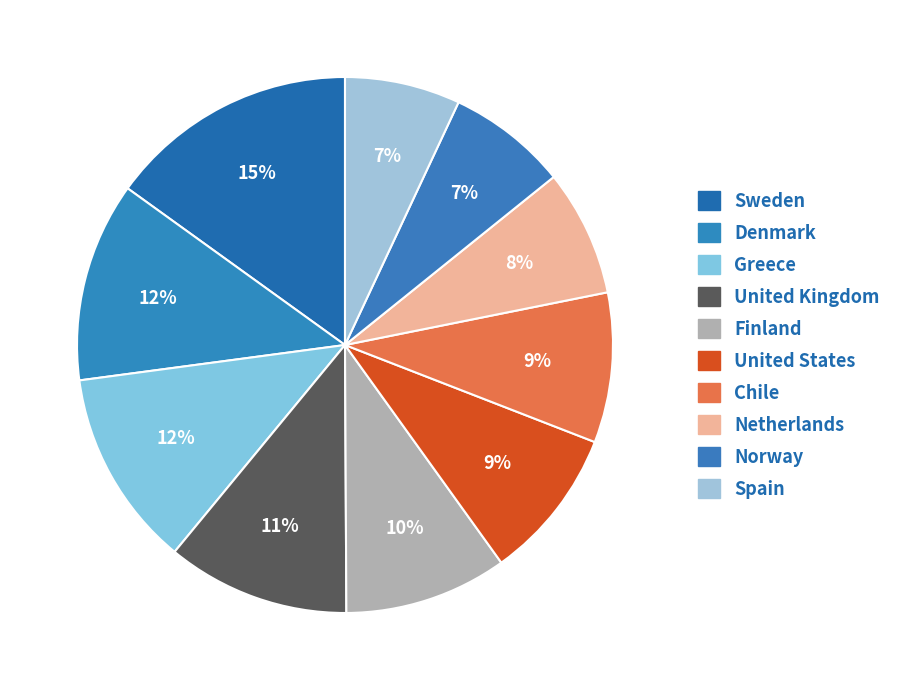

Which has a higher value, Sweden or Chile?

Sweden